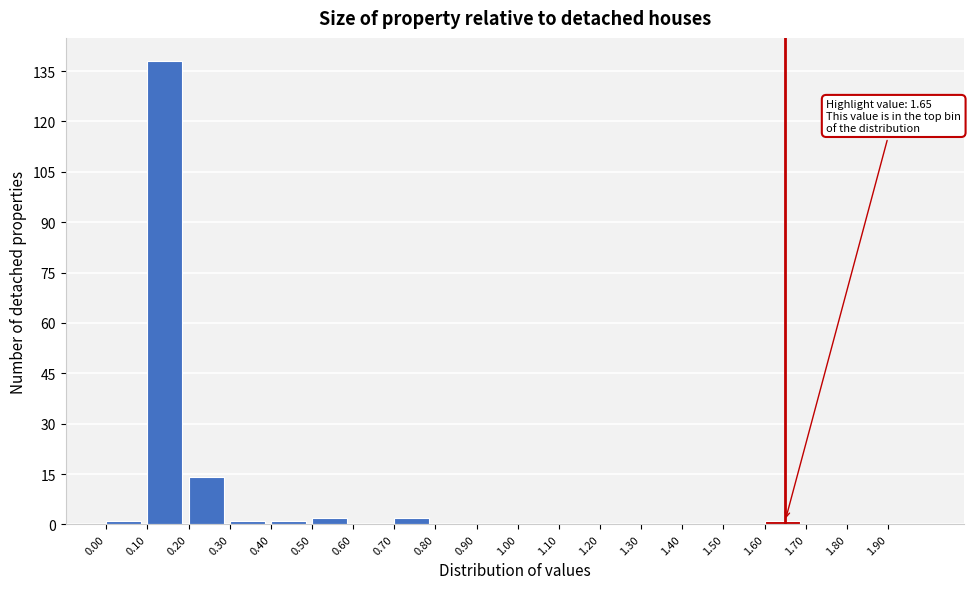

Which range on the x-axis has the tallest bar?

0.1 to 0.2